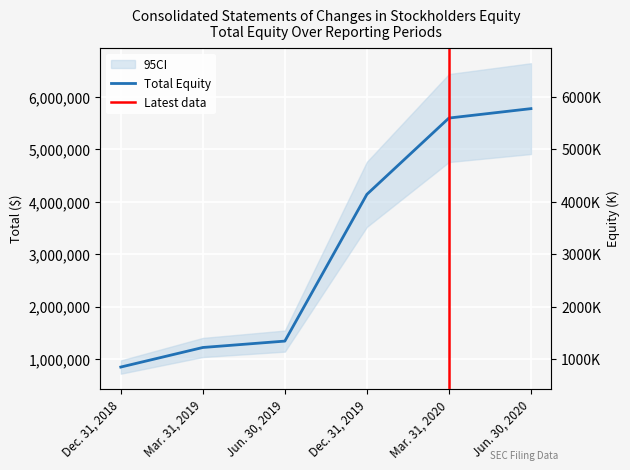

What position from the left is Dec. 31, 2018?

1